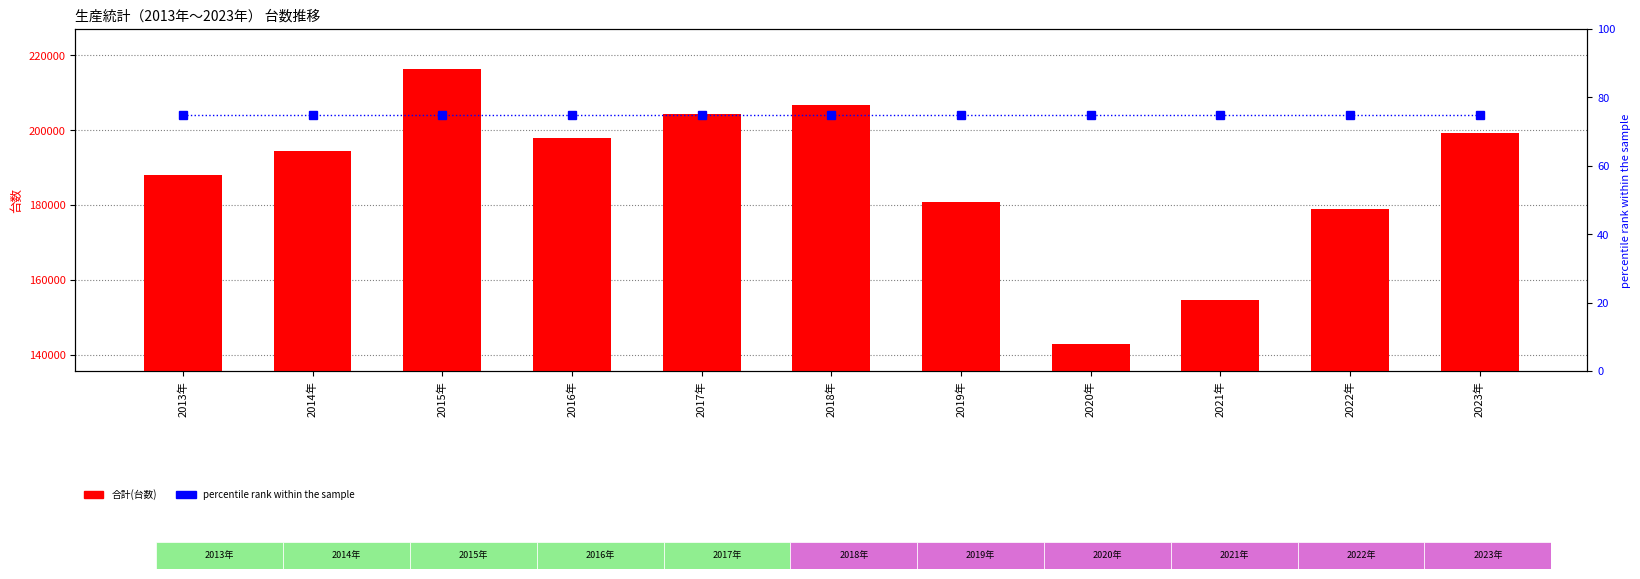

Reading left to right, list all the values displayed in this chart.

合計(台数): 188183	194474	216234	197909	204421	206839	180962	142847	154768	179032	199200
percentile rank within the sample: 75	75	75	75	75	75	75	75	75	75	75